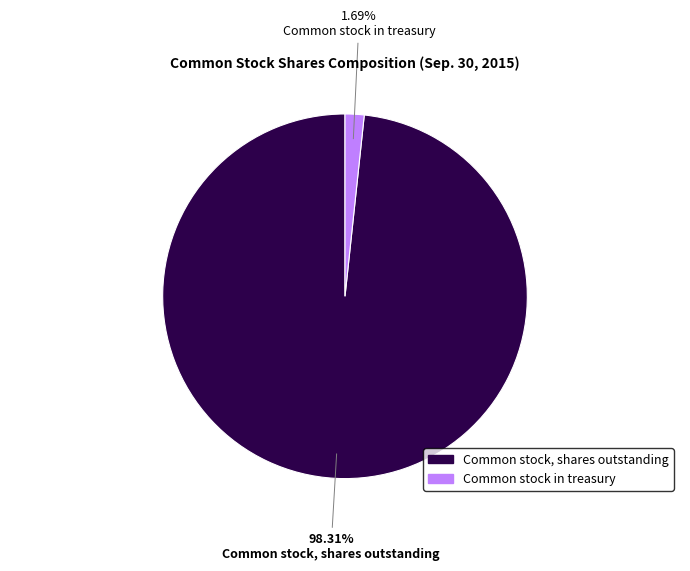

Which category has the biggest portion of the pie?

Common stock, shares outstanding